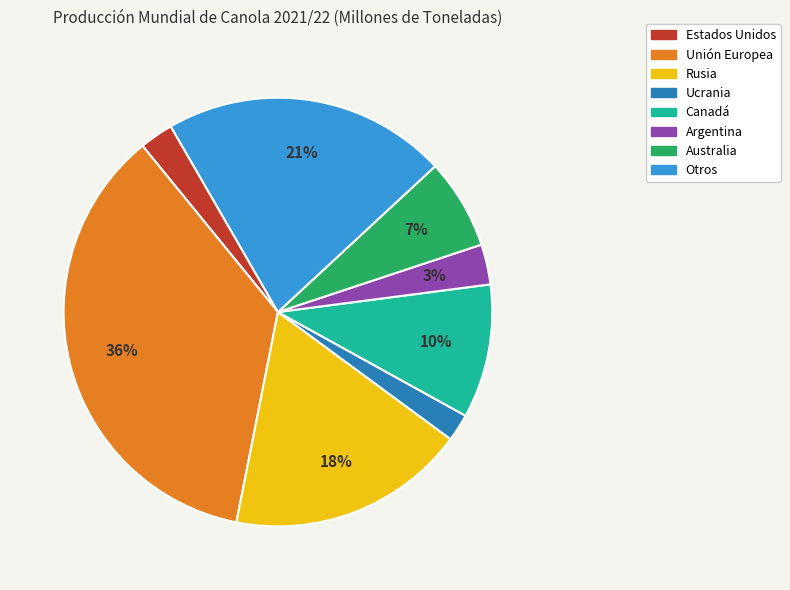

To the nearest percent, what portion does Otros represent?

21%